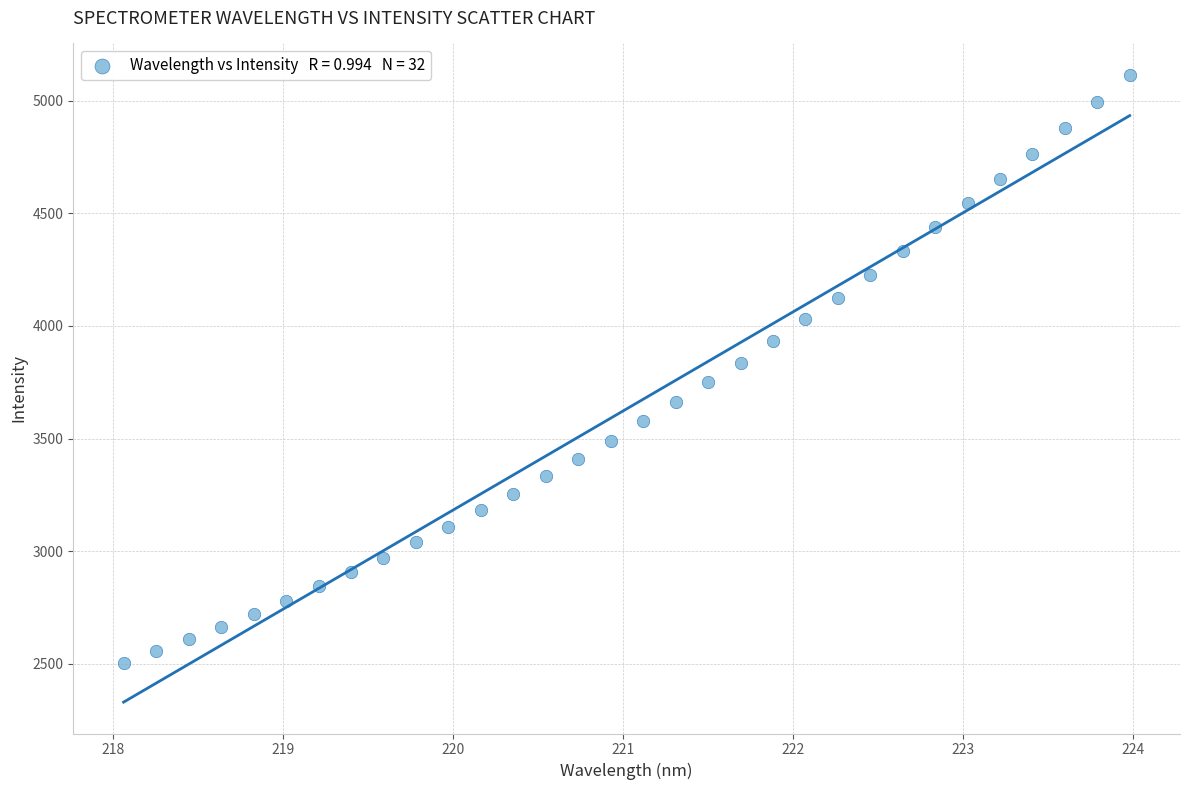

What is the range of X values (max minus min)?

5.9